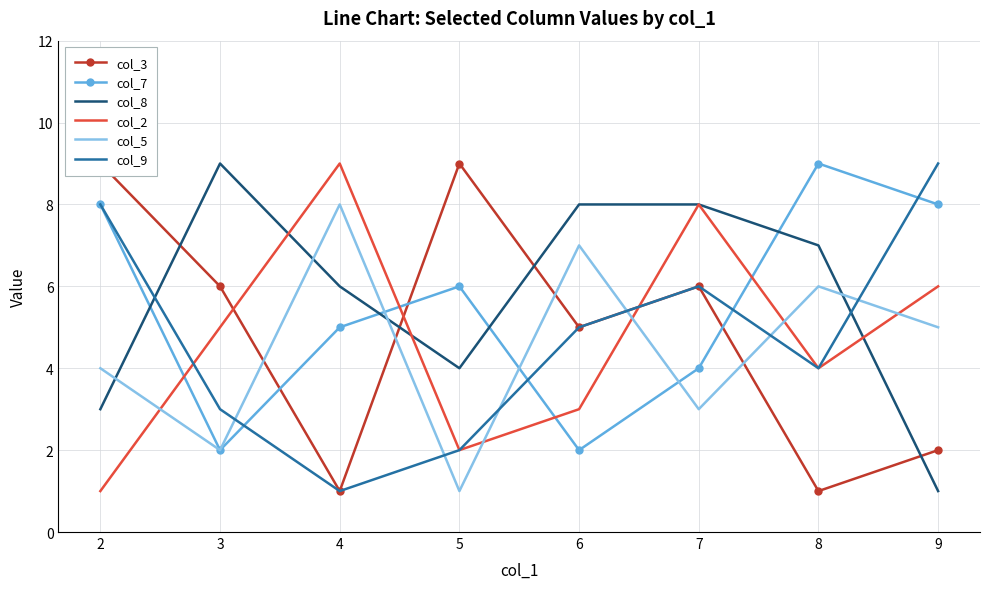

What is the average value of the col_5 series?

4